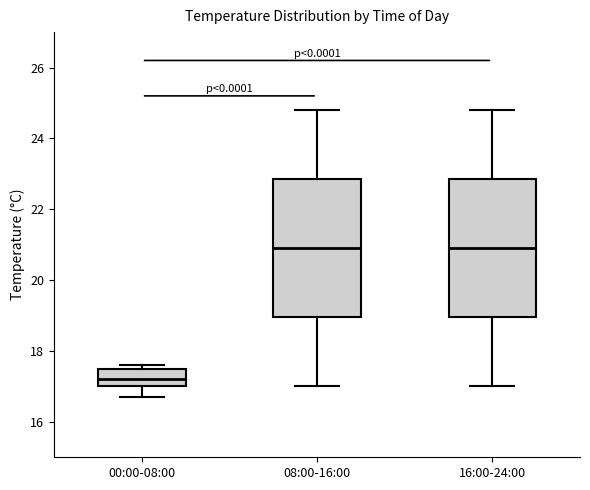

Reading left to right, transcribe this box plot: for each box, give where its median line is, the range the box spans, and where its two whiskers end, as read against the y-axis. The values are not printed on the chart, so give them approximately, as read against the axis.

00:00-08:00: median 17.2, box 17.0 to 17.6, whiskers 16.8 to 17.6 (just above the box's upper edge)
08:00-16:00: median 21.0, box 19.0 to 22.8, whiskers 17.0 to 24.8
16:00-24:00: median 21.0, box 19.0 to 22.8, whiskers 17.0 to 24.8